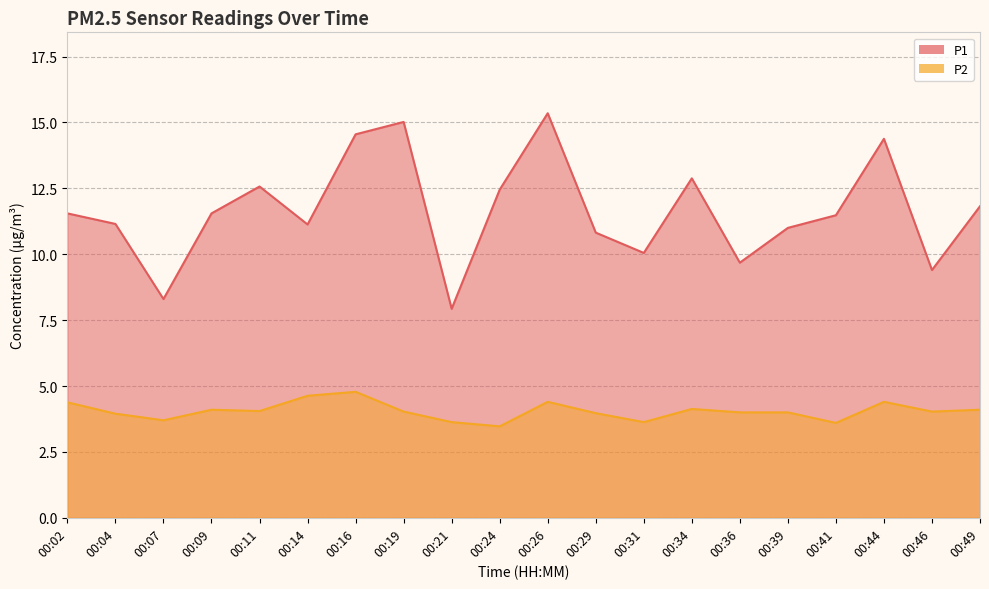

In P2, how many points are lower than both neighbors (excluding endpoints)?

6